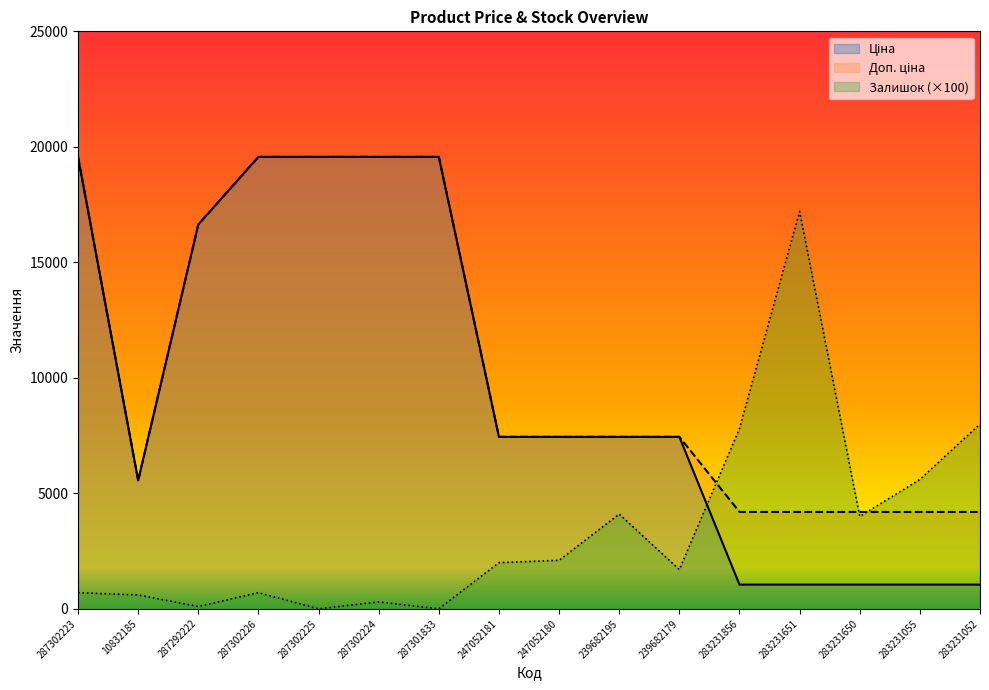

Does the chart display data point markers on the line(s)?

No